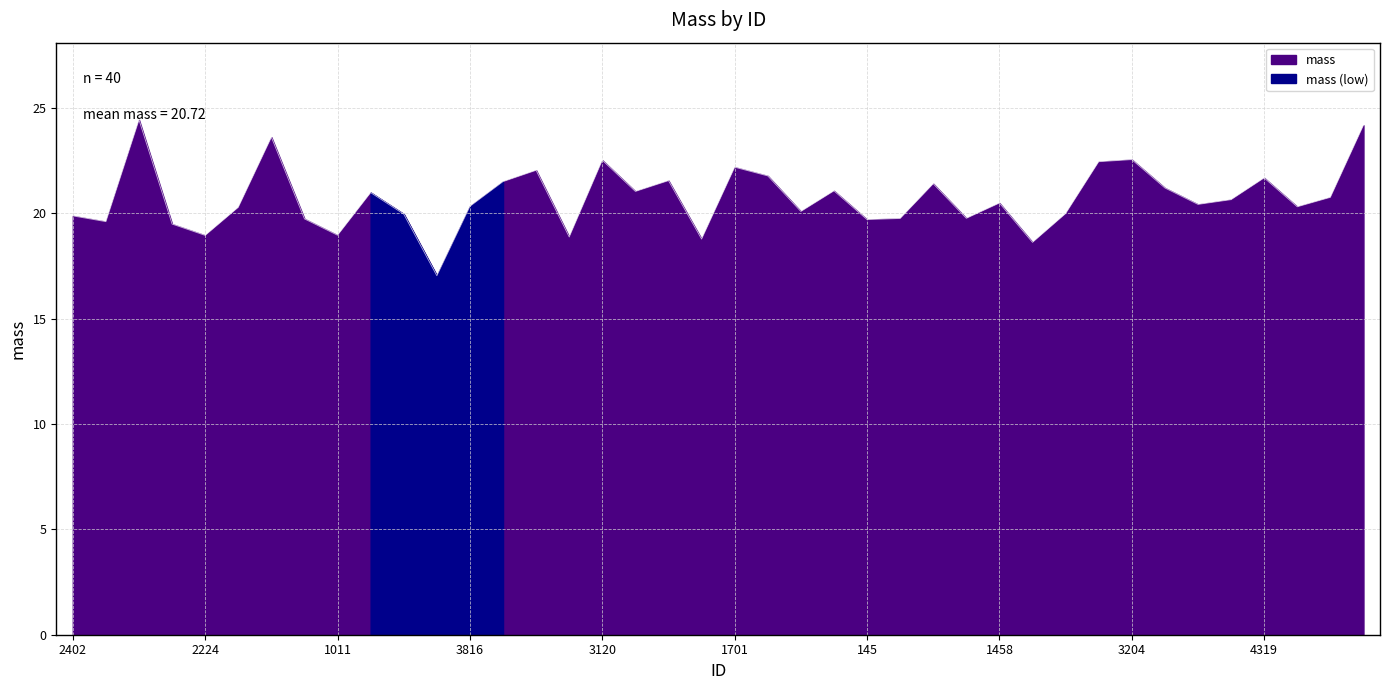

Between 1427 and 2402, which is larger?

1427